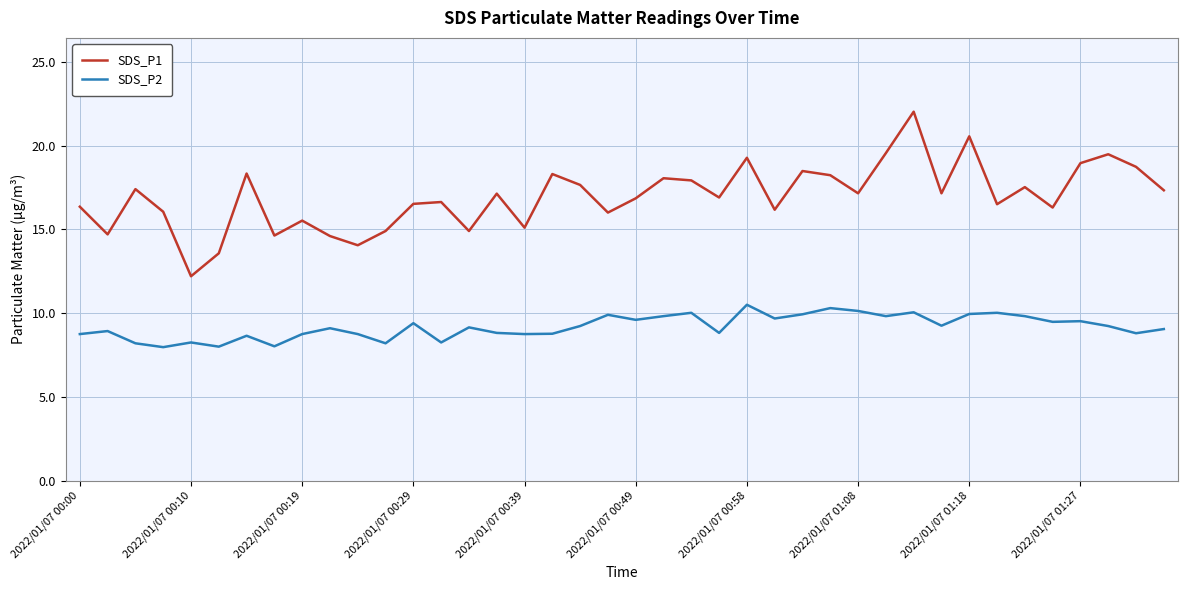

Which series has the widest spread of values?

SDS_P1